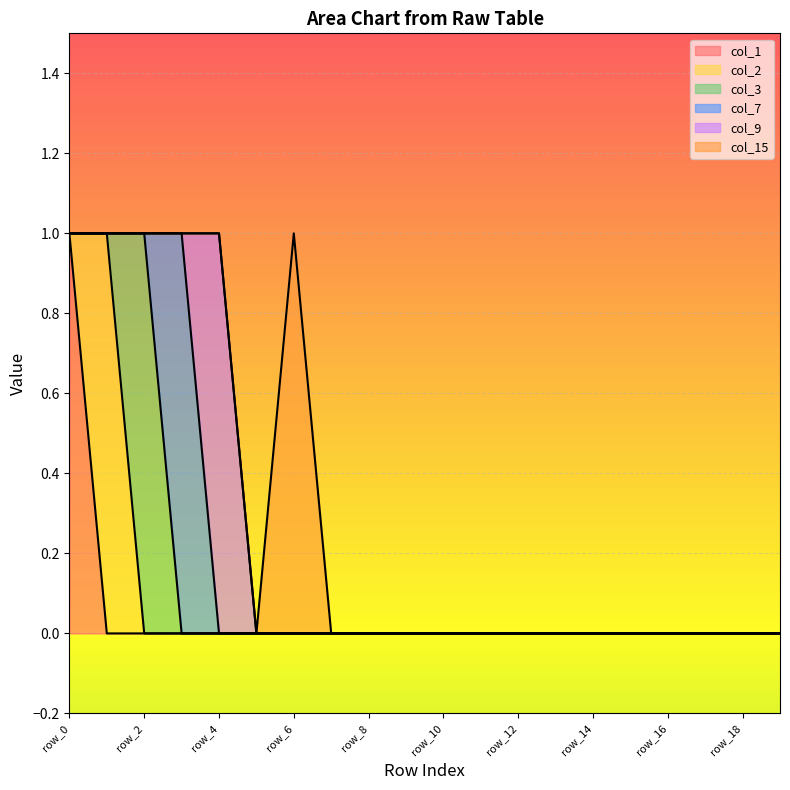

What is the greatest value displayed?

1